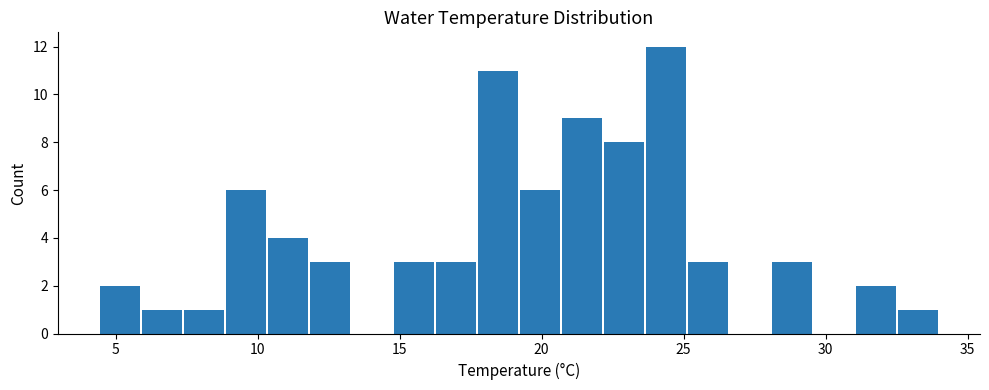

Around what value on the x-axis is the tallest bar? Give the approximate position of its centre, as read against the axis.

24.5